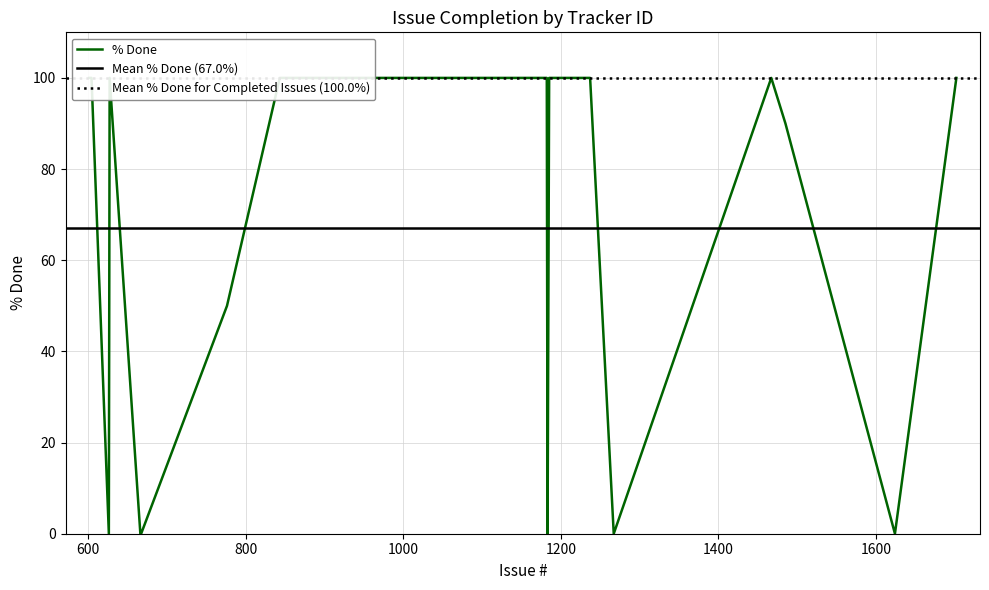

Is it true that the value at 844 is 36?

False